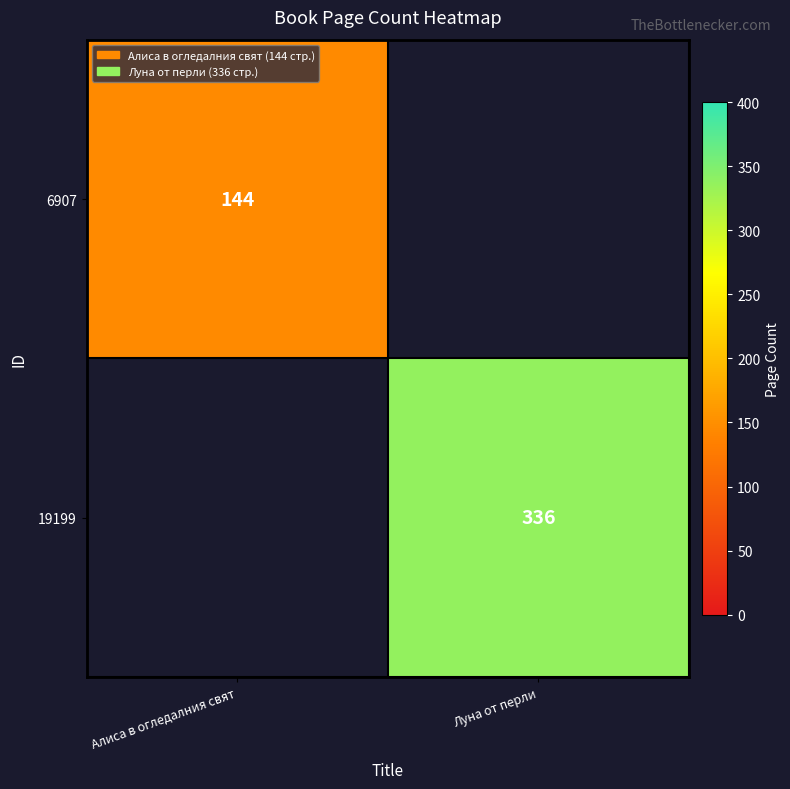

True or false: 19199 has a value of 455.3 at Луна от перли.

False